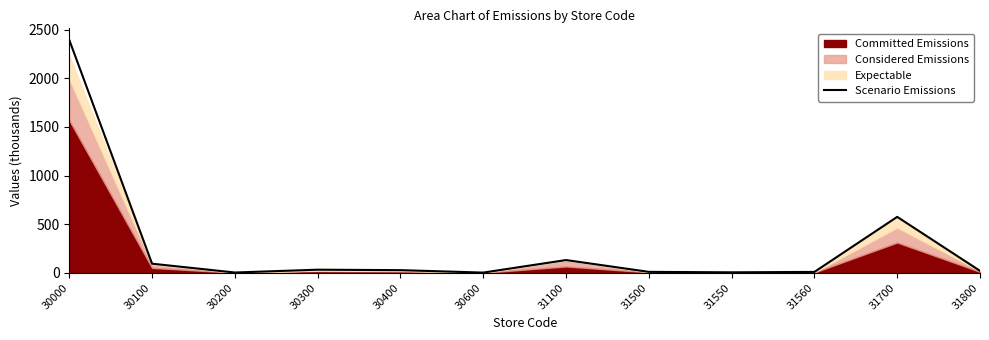

What is the change in value from 30400 to 31500?

-17.6